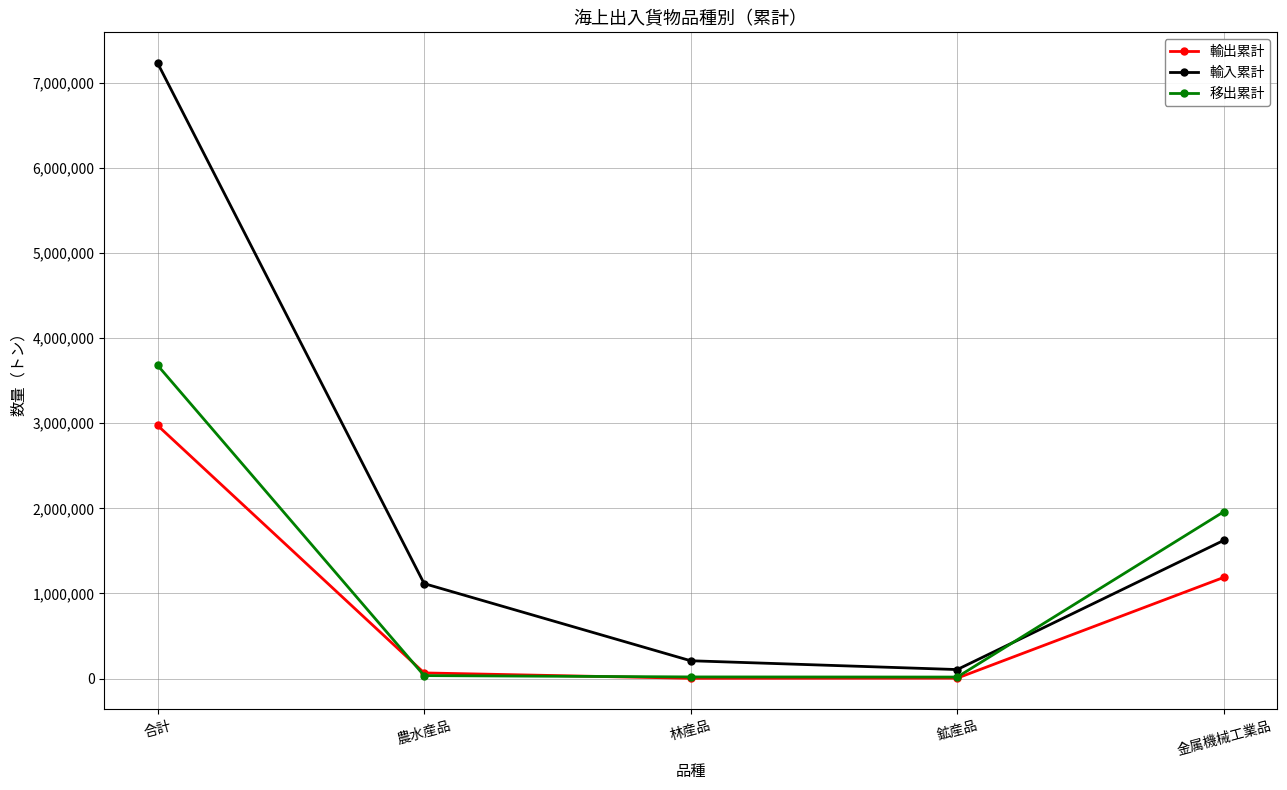

What is the smallest value displayed?

3840